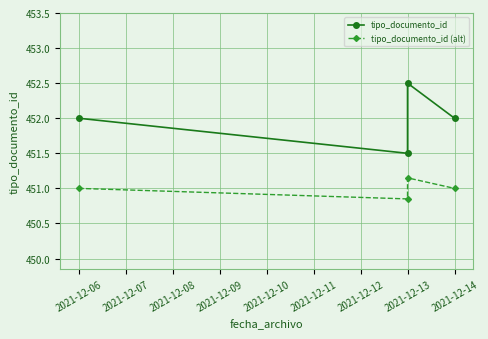

True or false: tipo_documento_id (alt) has a value of 111.7 at 2021-12-08.

False